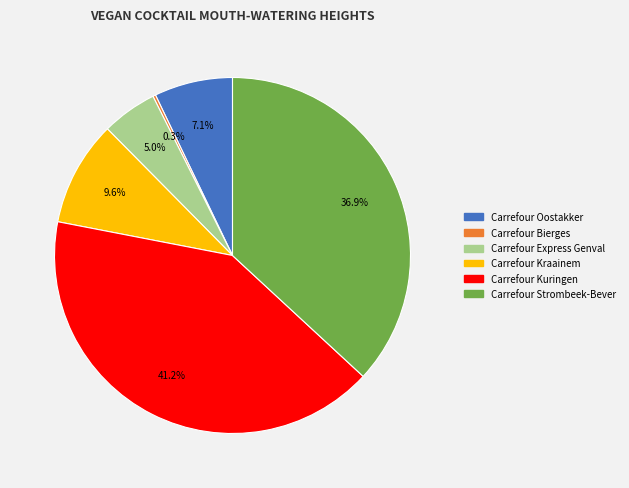

What is the largest slice in the pie chart?

Carrefour Kuringen